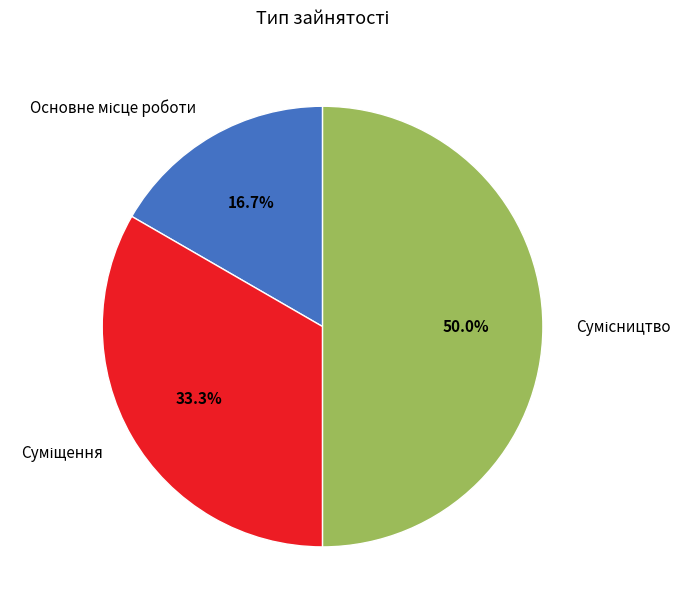

To the nearest percent, what percentage of the pie is Основне місце роботи?

17%